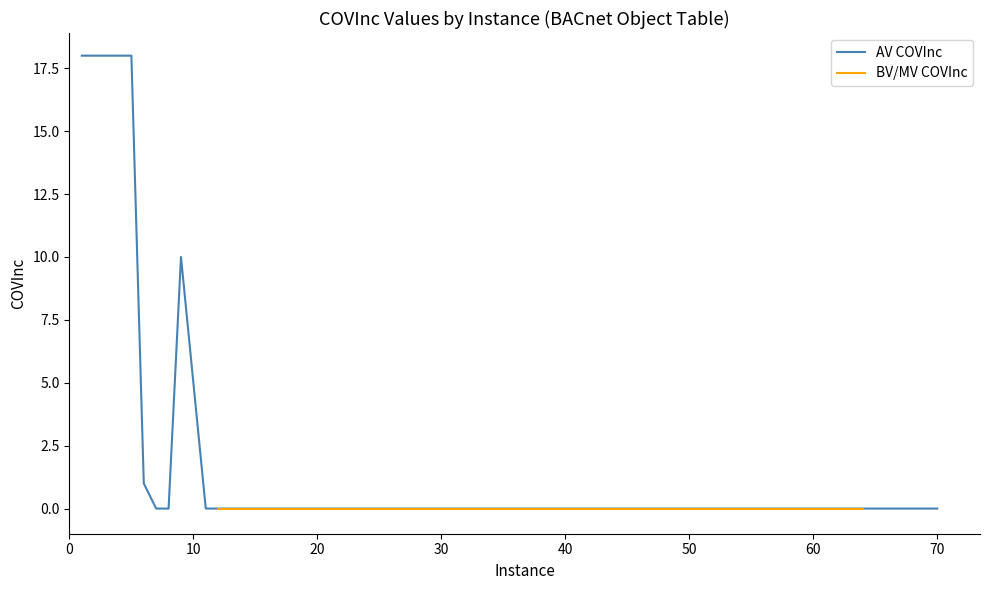

At which category is the sum across all series the highest?

1